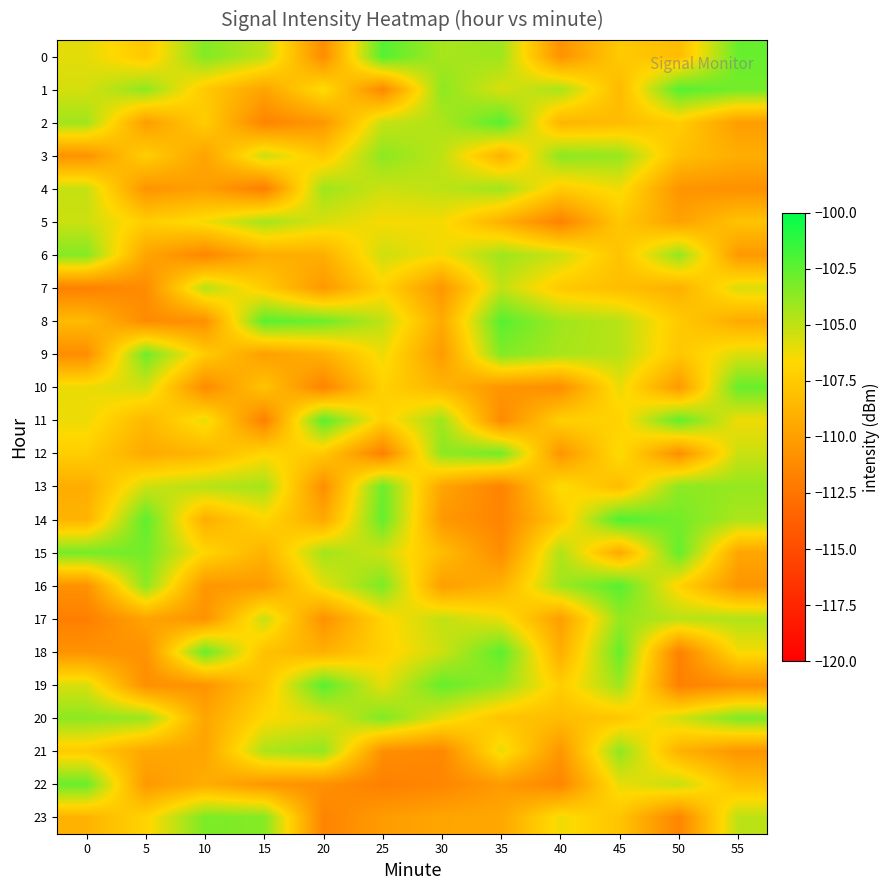

Reading right to left, what are all the values shown in this chart?

0: 55=-102.7	50=-108.3	45=-107.5	40=-110.7	35=-104.1	30=-104.4	25=-102.2	20=-111.1	15=-105.0	10=-103.4	5=-107.6	0=-105.9
1: 55=-103.1	50=-102.3	45=-108.5	40=-104.4	35=-105.7	30=-103.7	25=-111.4	20=-106.5	15=-109.7	10=-107.6	5=-103.8	0=-105.6
2: 55=-110.1	50=-107.3	45=-108.3	40=-108.7	35=-102.3	30=-104.6	25=-105.2	20=-110.5	15=-111.6	10=-107.3	5=-110.1	0=-104.2
3: 55=-109.1	50=-108.1	45=-104.0	40=-103.7	35=-108.9	30=-105.0	25=-103.7	20=-107.6	15=-105.3	10=-109.7	5=-107.2	0=-110.7
4: 55=-110.9	50=-110.6	45=-106.3	40=-107.4	35=-104.2	30=-104.9	25=-105.4	20=-104.1	15=-111.9	10=-110.0	5=-110.6	0=-105.2
5: 55=-107.9	50=-109.9	45=-107.6	40=-111.7	35=-109.0	30=-106.4	25=-106.5	20=-105.7	15=-104.4	10=-106.3	5=-107.3	0=-105.3
6: 55=-110.3	50=-103.9	45=-107.9	40=-105.4	35=-104.2	30=-106.4	25=-105.4	20=-109.1	15=-109.2	10=-111.4	5=-109.7	0=-103.5
7: 55=-105.7	50=-109.0	45=-108.2	40=-107.5	35=-105.0	30=-110.5	25=-107.0	20=-110.4	15=-107.4	10=-104.8	5=-111.1	0=-111.8
8: 55=-109.3	50=-107.5	45=-104.8	40=-104.2	35=-102.3	30=-109.3	25=-105.0	20=-102.9	15=-102.4	10=-110.8	5=-111.1	0=-108.4
9: 55=-105.7	50=-107.7	45=-104.8	40=-104.4	35=-103.4	30=-110.2	25=-106.2	20=-108.9	15=-110.0	10=-107.4	5=-103.0	0=-111.0
10: 55=-102.7	50=-110.3	45=-106.1	40=-111.0	35=-110.6	30=-108.7	25=-107.1	20=-111.6	15=-107.8	10=-111.2	5=-105.5	0=-106.2
11: 55=-106.3	50=-102.6	45=-107.1	40=-107.1	35=-111.2	30=-104.2	25=-107.2	20=-102.4	15=-111.8	10=-106.1	5=-108.5	0=-106.2
12: 55=-105.3	50=-110.9	45=-106.5	40=-110.6	35=-103.0	30=-103.7	25=-111.8	20=-107.6	15=-106.8	10=-108.7	5=-109.3	0=-107.3
13: 55=-103.9	50=-103.7	45=-108.3	40=-106.5	35=-111.6	30=-109.7	25=-102.8	20=-110.9	15=-104.3	10=-104.7	5=-105.4	0=-109.2
14: 55=-104.5	50=-103.1	45=-102.1	40=-107.6	35=-111.6	30=-110.4	25=-102.6	20=-109.4	15=-106.8	10=-109.1	5=-102.5	0=-108.8
15: 55=-109.6	50=-102.6	45=-109.4	40=-104.5	35=-111.1	30=-108.3	25=-105.4	20=-104.3	15=-108.8	10=-106.8	5=-103.1	0=-103.1
16: 55=-110.6	50=-107.0	45=-102.3	40=-104.2	35=-108.9	30=-110.0	25=-103.3	20=-106.0	15=-110.2	10=-110.5	5=-103.7	0=-110.8
17: 55=-104.6	50=-104.8	45=-104.0	40=-110.0	35=-106.2	30=-105.1	25=-106.9	20=-110.8	15=-105.2	10=-110.7	5=-109.7	0=-111.9
18: 55=-106.4	50=-111.8	45=-102.8	40=-109.1	35=-102.4	30=-105.4	25=-107.1	20=-109.0	15=-108.0	10=-102.7	5=-110.8	0=-110.7
19: 55=-110.9	50=-111.8	45=-104.2	40=-107.3	35=-104.0	30=-102.7	25=-106.0	20=-102.3	15=-107.8	10=-110.6	5=-110.9	0=-105.7
20: 55=-103.3	50=-105.5	45=-107.7	40=-108.3	35=-107.9	30=-106.0	25=-103.3	20=-105.9	15=-106.7	10=-109.7	5=-104.0	0=-103.7
21: 55=-110.6	50=-108.9	45=-103.8	40=-110.5	35=-106.1	30=-111.3	25=-110.9	20=-103.8	15=-104.5	10=-109.6	5=-109.5	0=-107.5
22: 55=-108.1	50=-105.2	45=-106.1	40=-111.5	35=-110.3	30=-111.4	25=-111.8	20=-110.8	15=-110.5	10=-109.2	5=-110.3	0=-102.8
23: 55=-104.9	50=-111.5	45=-107.8	40=-106.3	35=-109.5	30=-109.6	25=-110.2	20=-111.6	15=-103.5	10=-103.2	5=-107.0	0=-108.8